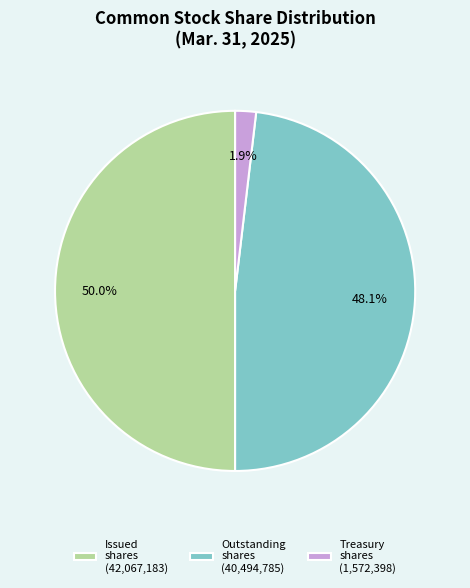

Which category has the biggest portion of the pie?

Issued shares (42,067,183)